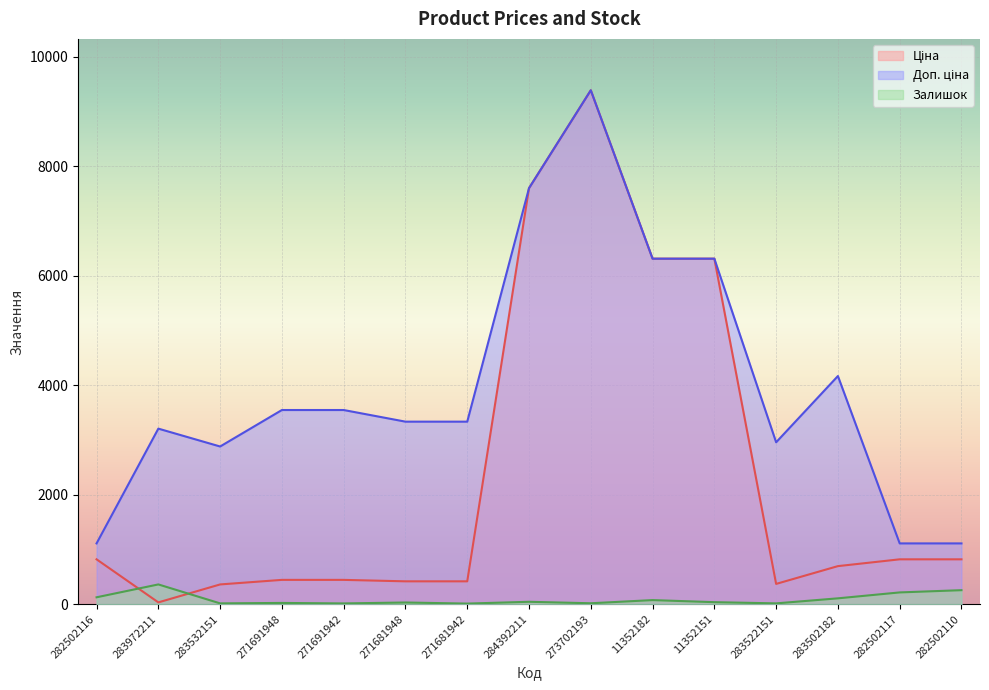

True or false: Доп. ціна and Залишок cross at least once.

False